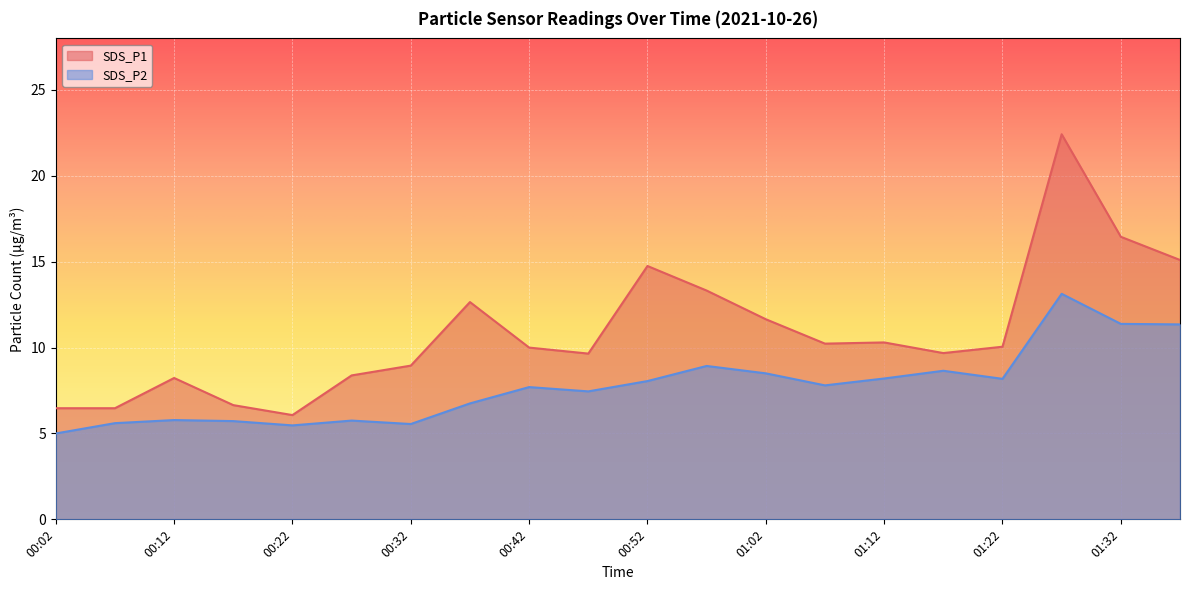

How many distinct data groups are displayed?

2